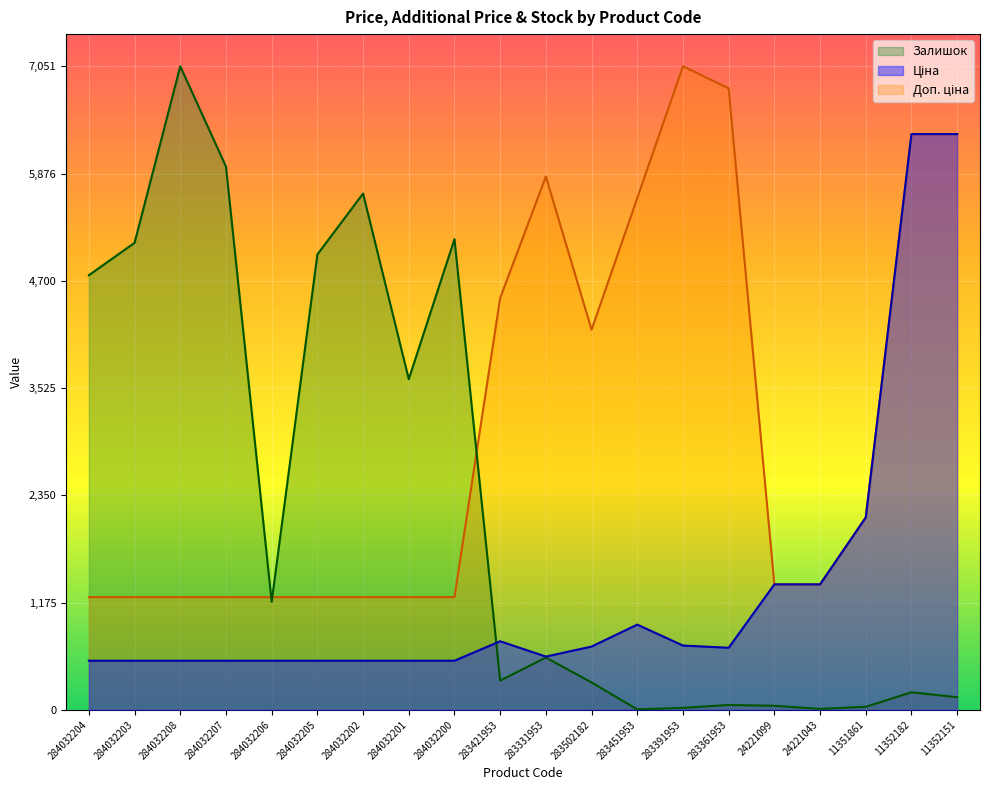

What is the label of the 13th point from the left?

283451953